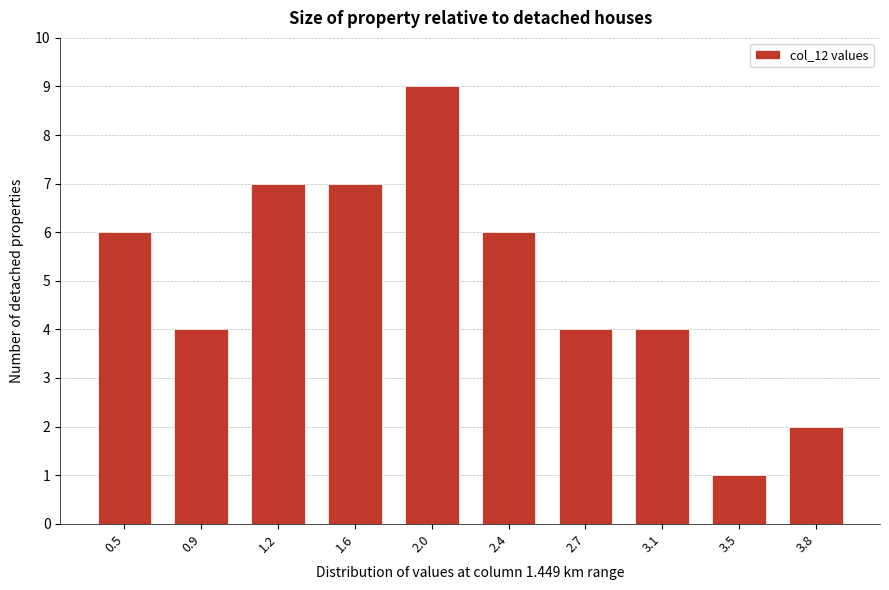

Reading left to right, transcribe all the data shown in this chart.

0.5=6	0.9=4	1.2=7	1.6=7	2.0=9	2.4=6	2.7=4	3.1=4	3.5=1	3.8=2